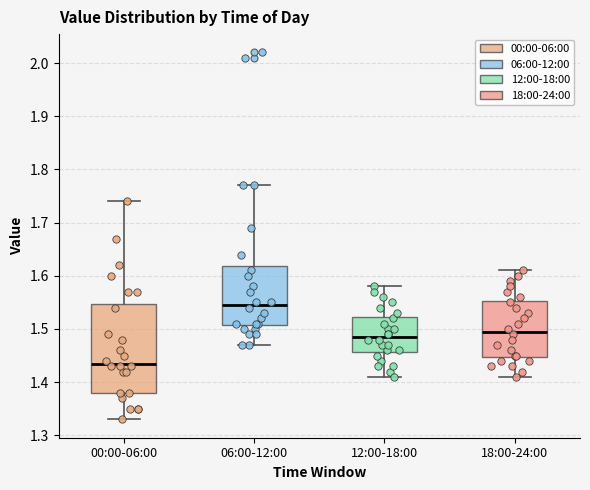

Reading left to right, read every box against the y-axis: the position of its median line, the range the box covers, and the ends of its whiskers. The values are not printed on the chart, so give them approximately, as read against the axis.

00:00-06:00: median 1.44, box 1.38 to 1.55, whiskers 1.33 to 1.74
06:00-12:00: median 1.55, box 1.51 to 1.62, whiskers 1.47 to 1.77
12:00-18:00: median 1.49, box 1.46 to 1.52, whiskers 1.41 to 1.58
18:00-24:00: median 1.50, box 1.45 to 1.55, whiskers 1.41 to 1.61